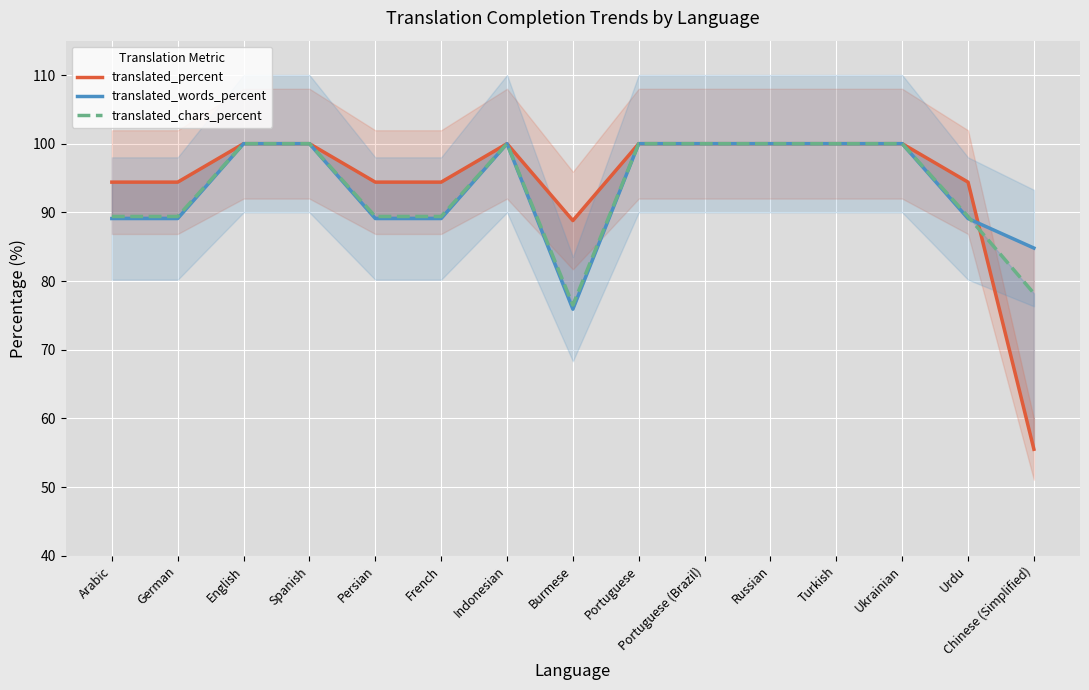

What is the difference between the second highest and minimum values in the translated_percent series?

44.5